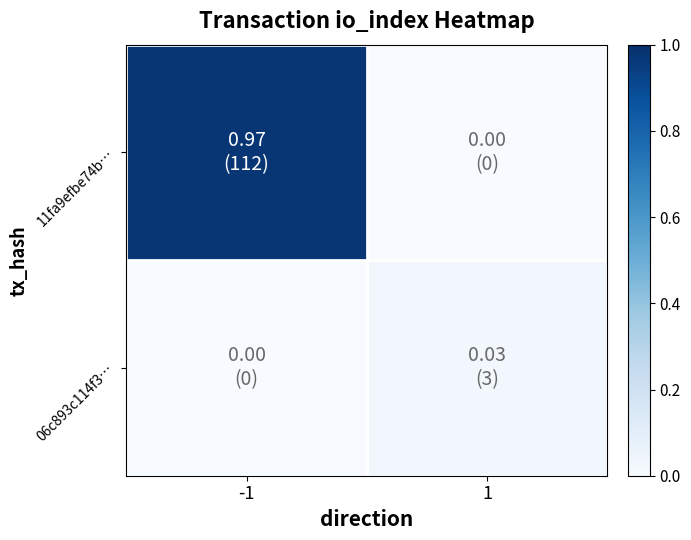

Which has a higher value, 1 or -1?

-1